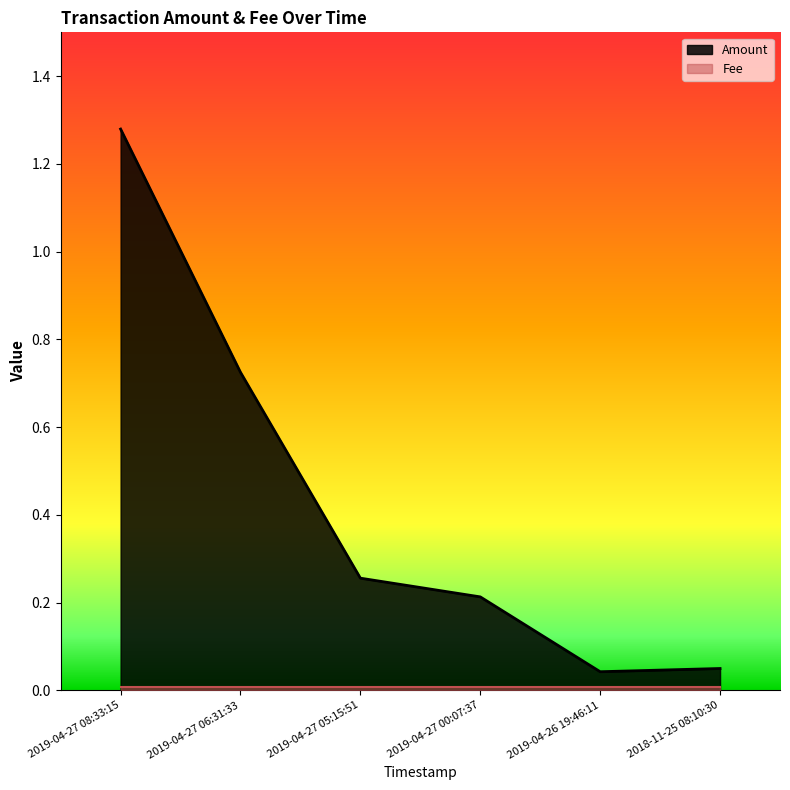

Is it true that the value at 2019-04-26 19:46:11 is 0.1?

False